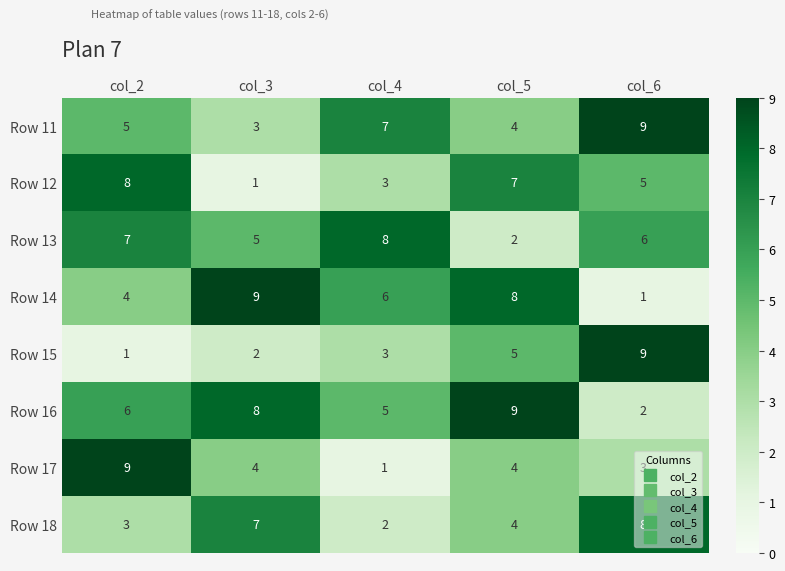

Between col_2 and col_3, which series saw the biggest shift?

Row 12